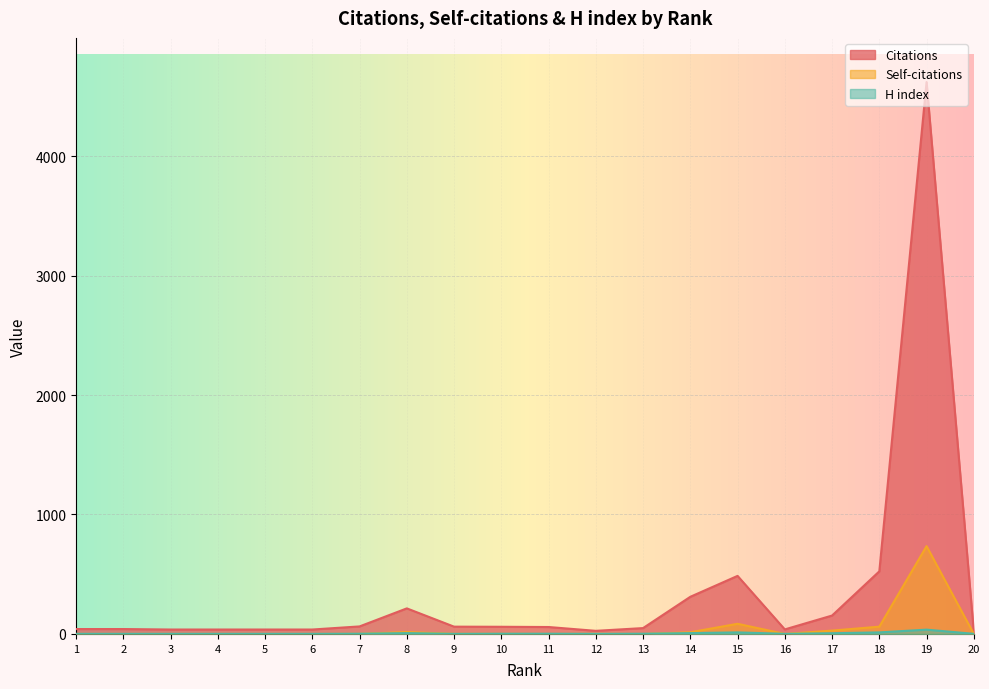

Where is H index nearest to the value 18?

15